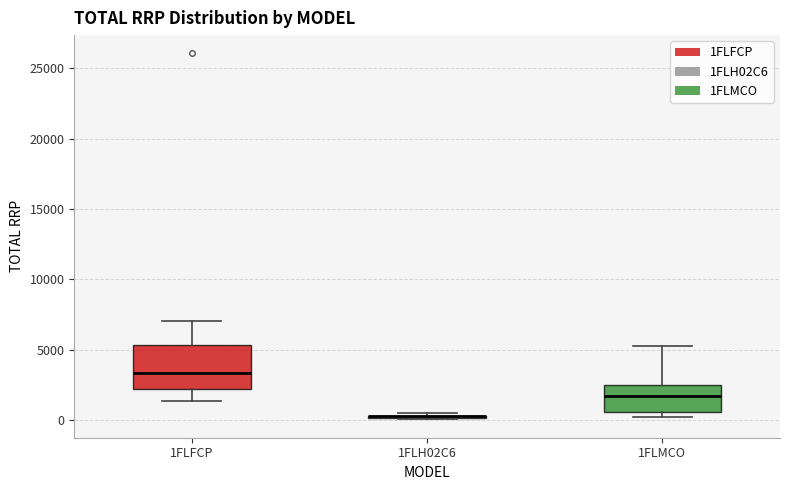

Reading left to right, read every box against the y-axis: the position of its median line, the range the box covers, and the ends of its whiskers. The values are not printed on the chart, so give them approximately, as read against the axis.

1FLFCP: median 3500, box 2000 to 5500, whiskers 1500 to 7000
1FLH02C6: box collapsed to a line at 500, whiskers 0 to 500
1FLMCO: median 1500, box 500 to 2500, whiskers 0 to 5500